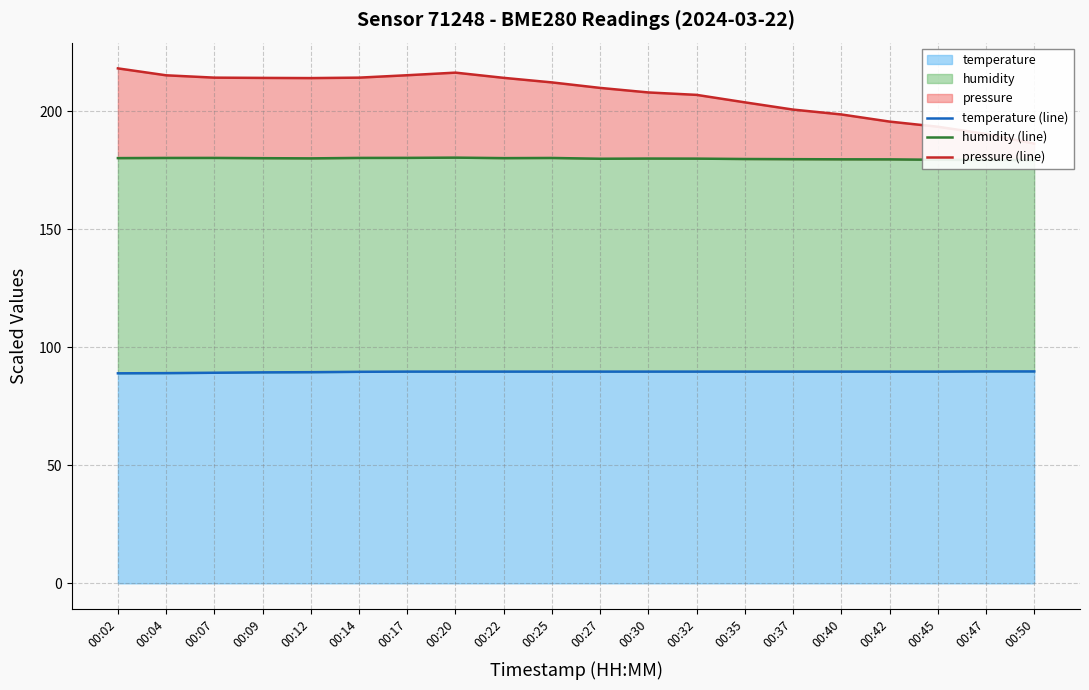

How many lines are shown in the chart?

3